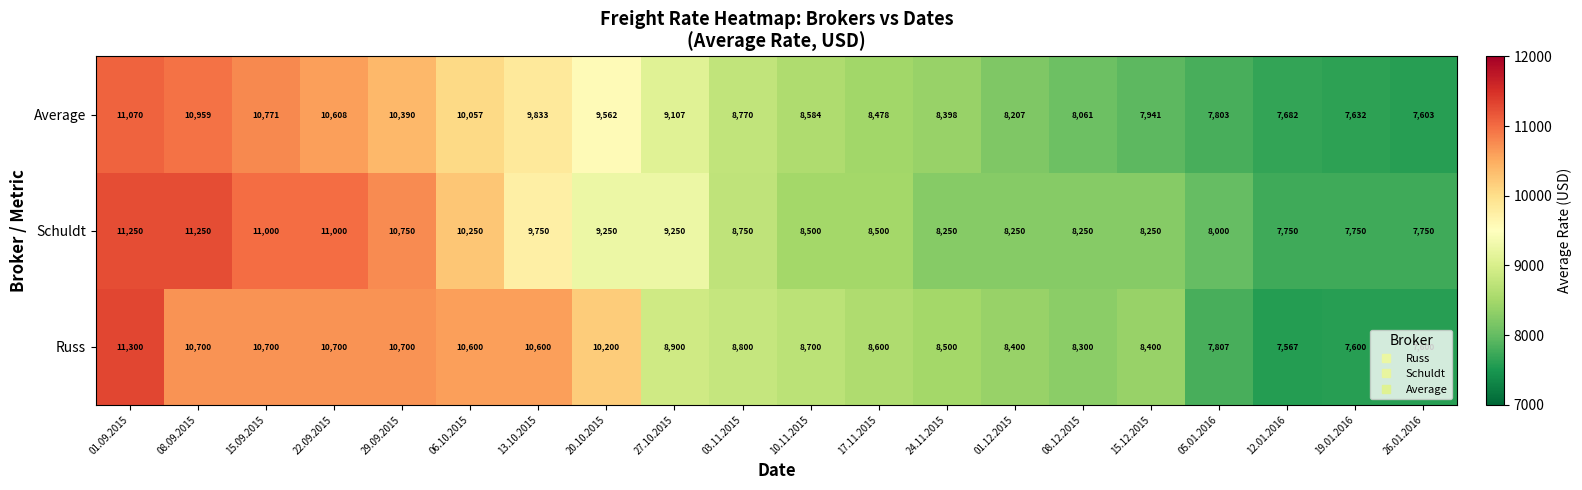

How many data points does each series have?

20